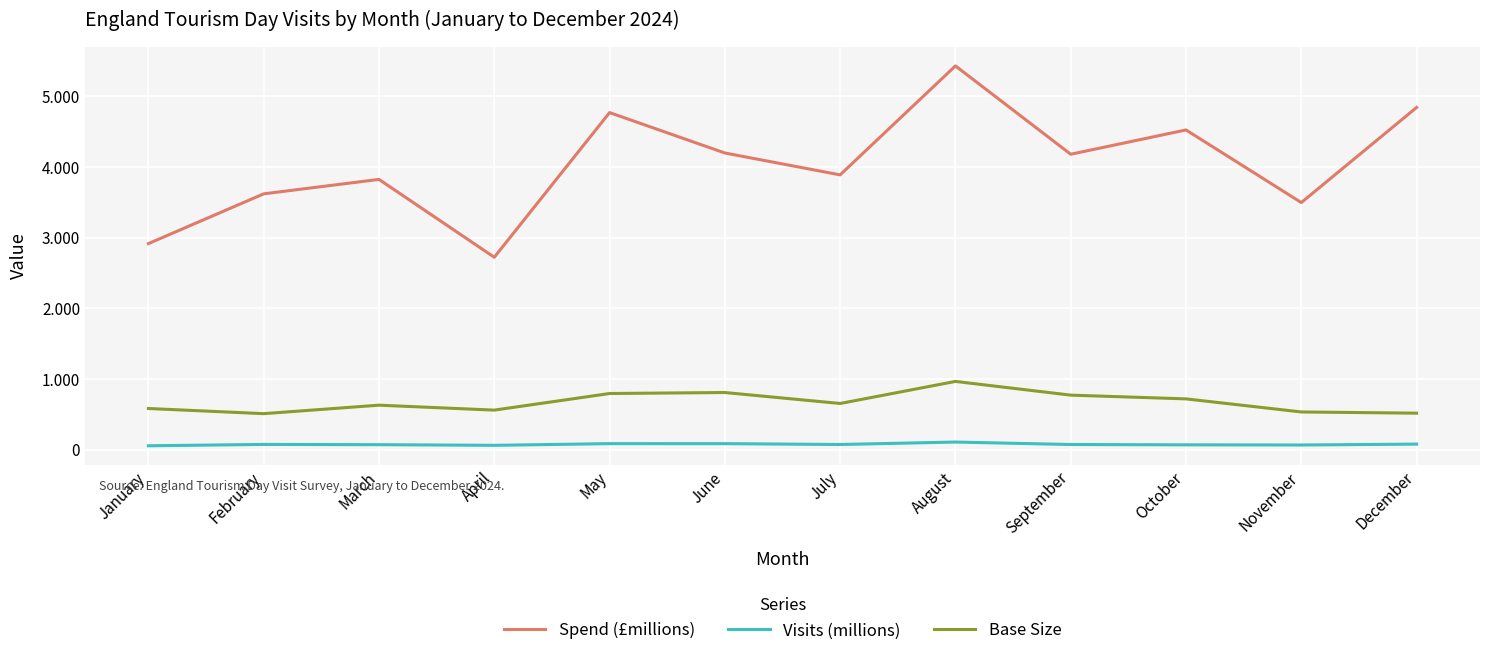

At which label is Spend (£millions) closest to 4075?

September